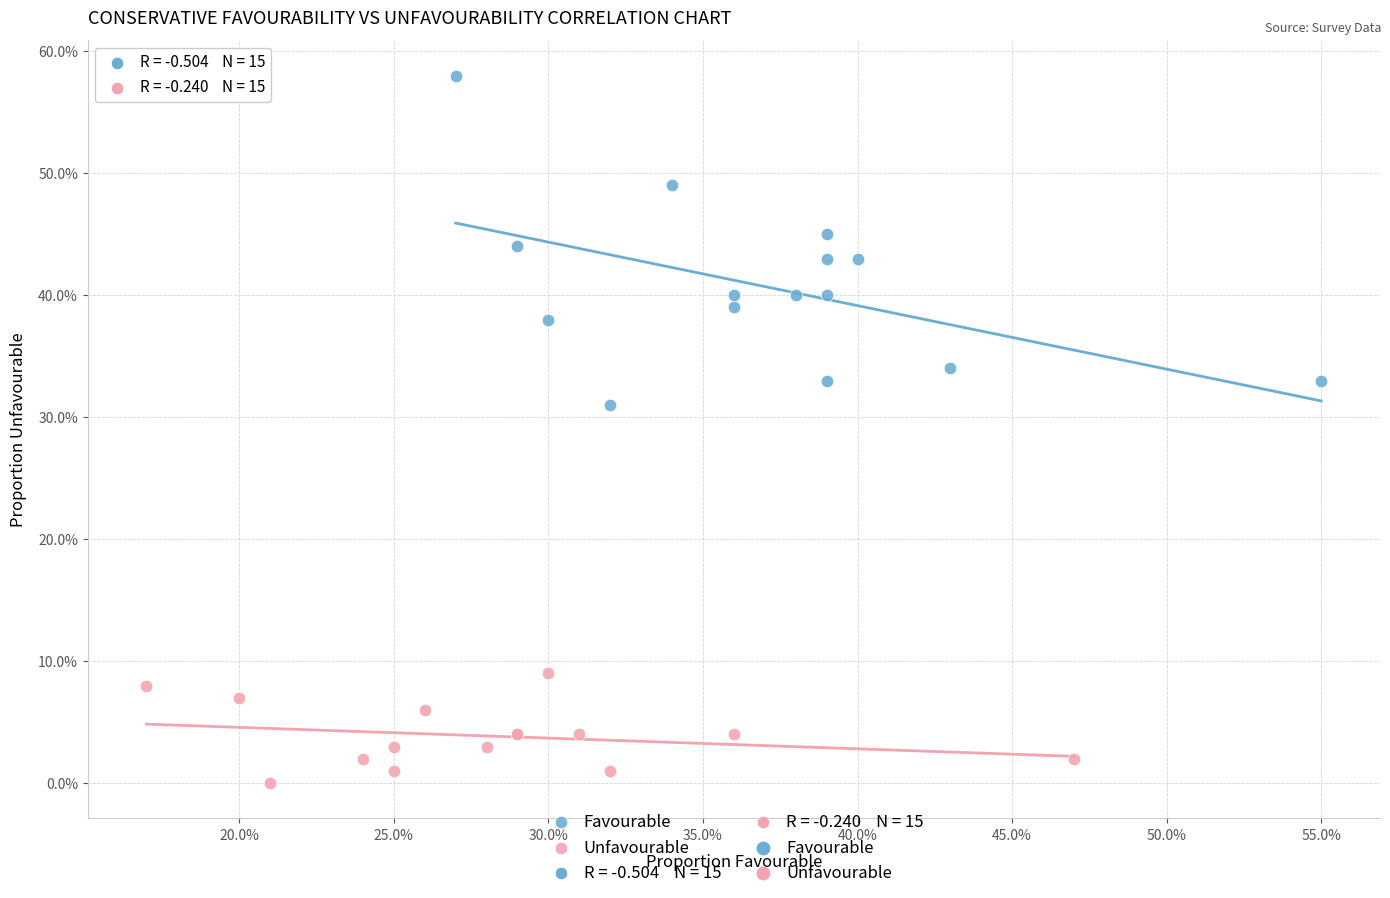

Which series reaches the maximum Y coordinate?

Favourable